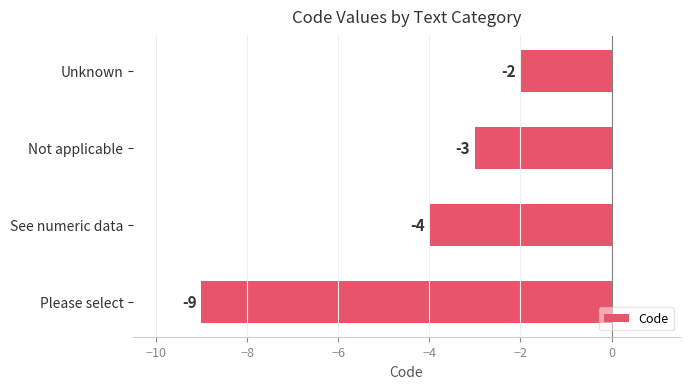

What is the difference between the maximum and minimum values?

7